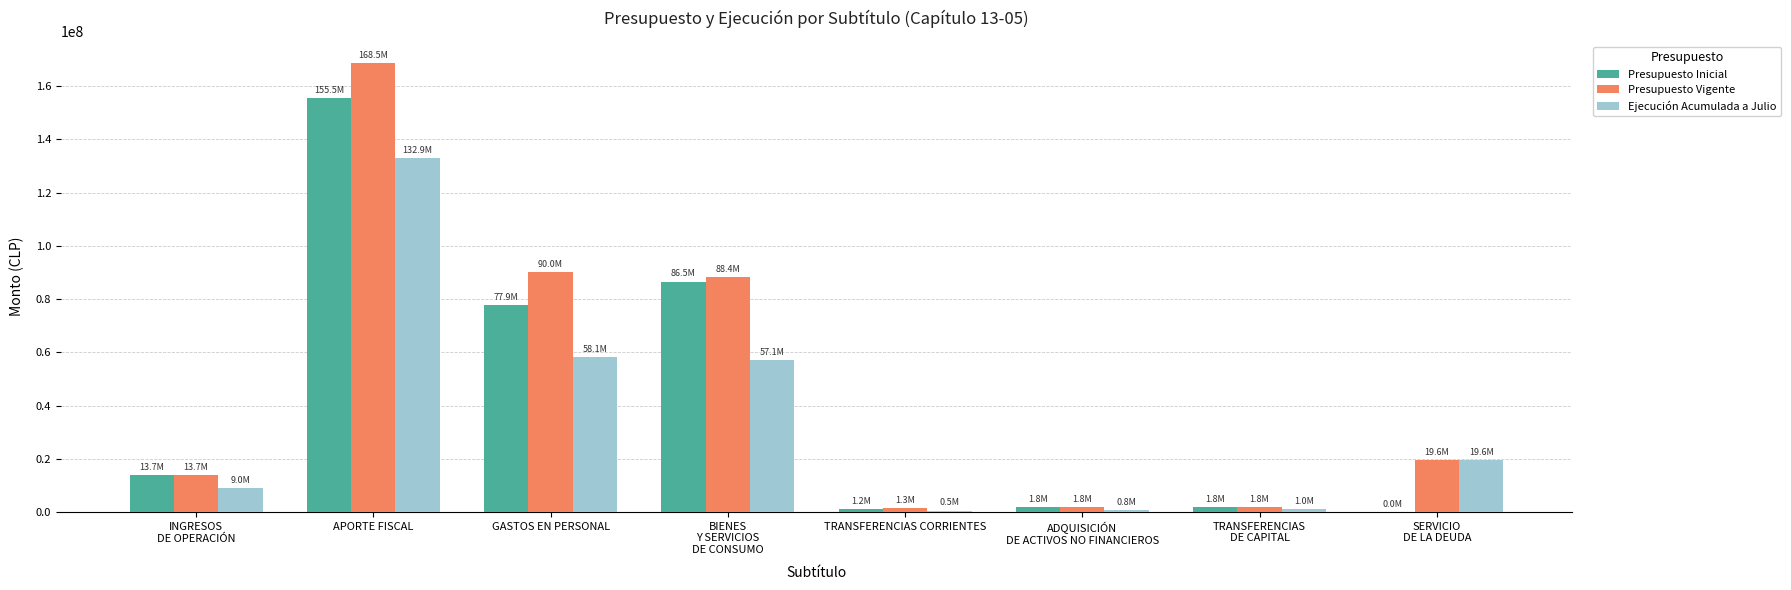

What is the sum of all Presupuesto Vigente values?

385273756